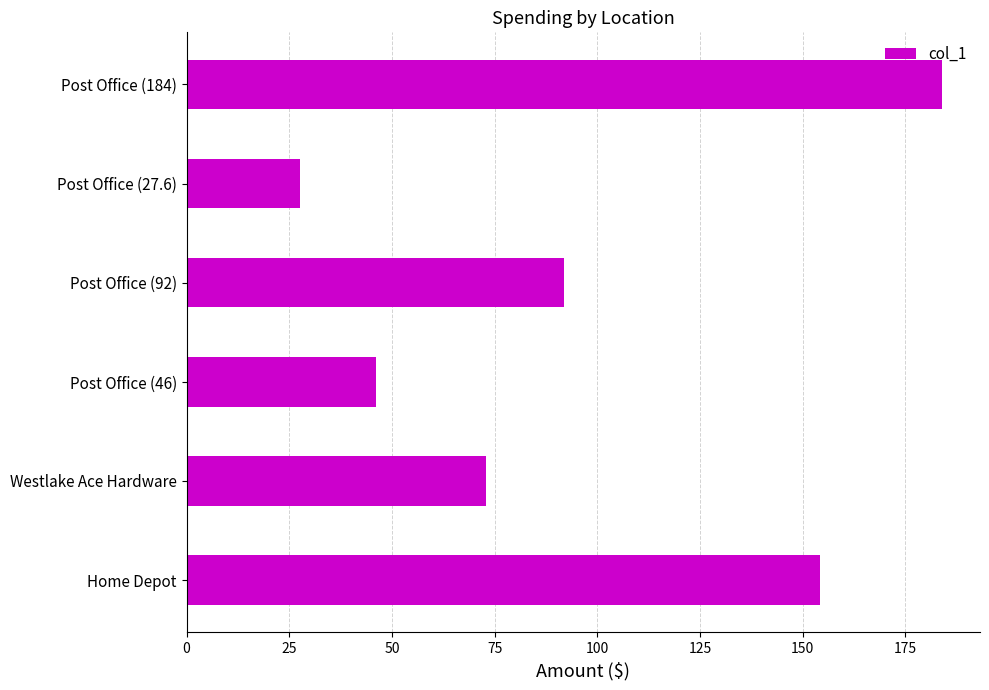

The value at Post Office (27.6) is 27.6. True or false?

True